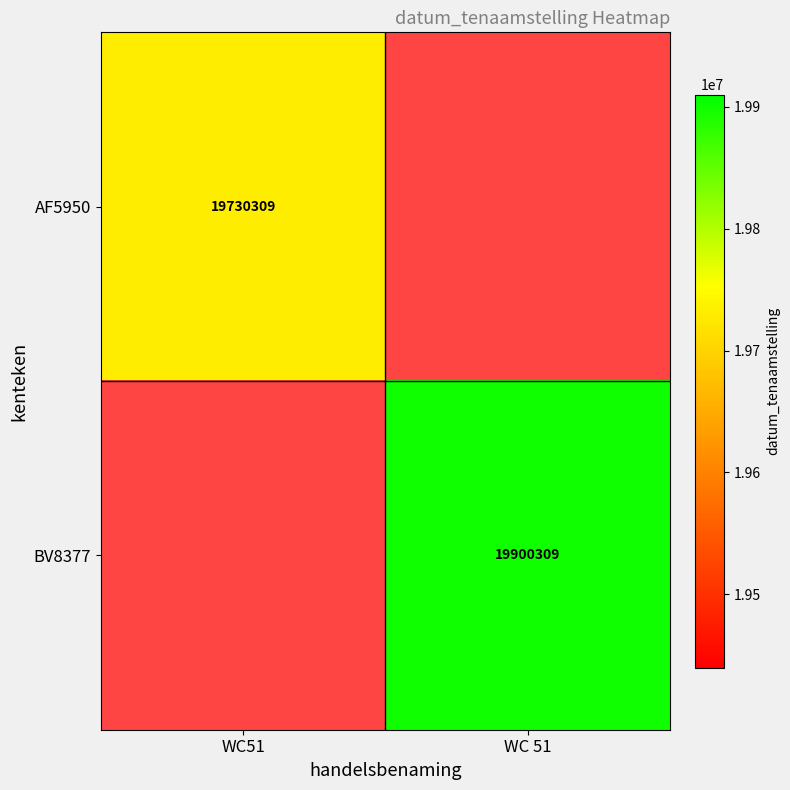

Is the value of AF5950 at WC51 greater than the value of BV8377 at WC 51?

No